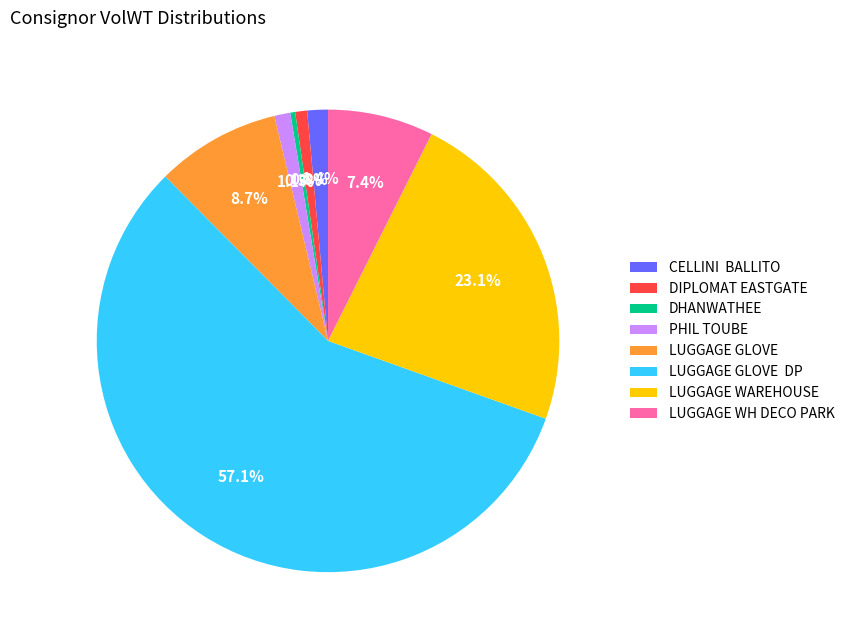

Which slice is the largest?

LUGGAGE GLOVE DP